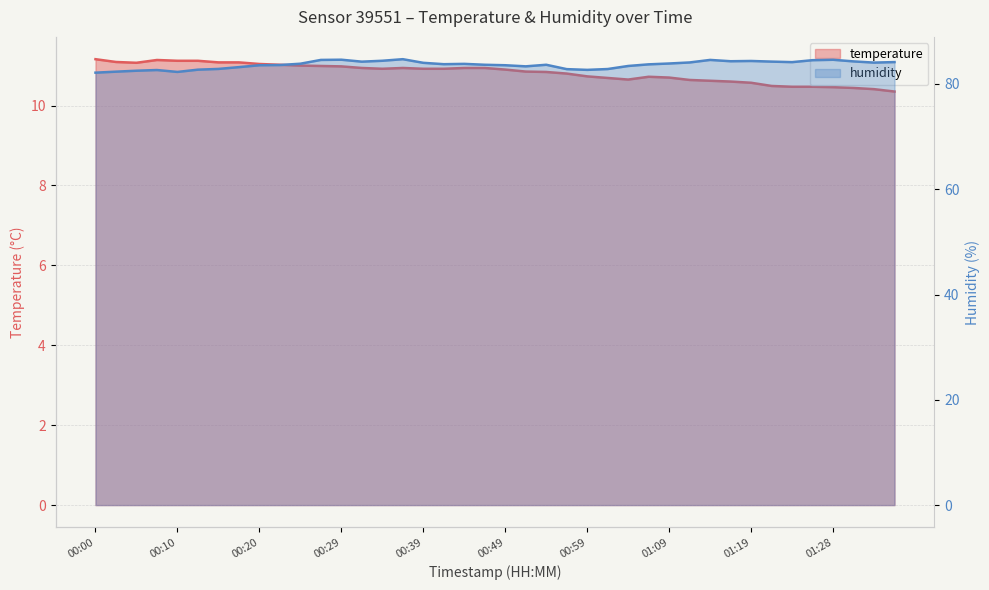

What is the smallest value displayed?

10.3